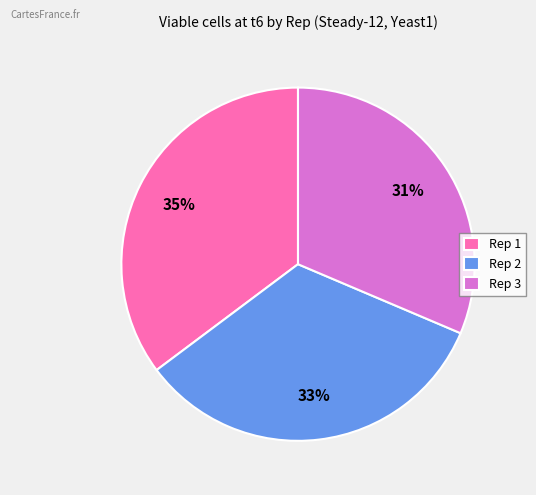

Which category has the biggest portion of the pie?

Rep 1